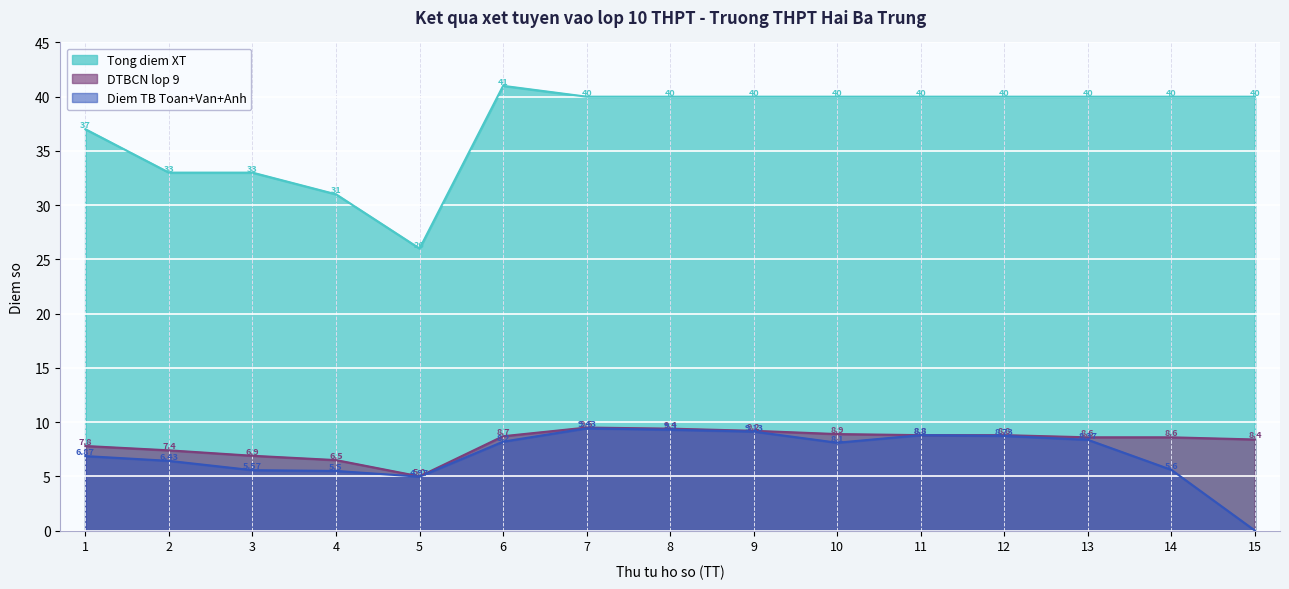

Which has a higher value, 1 or 12?

12